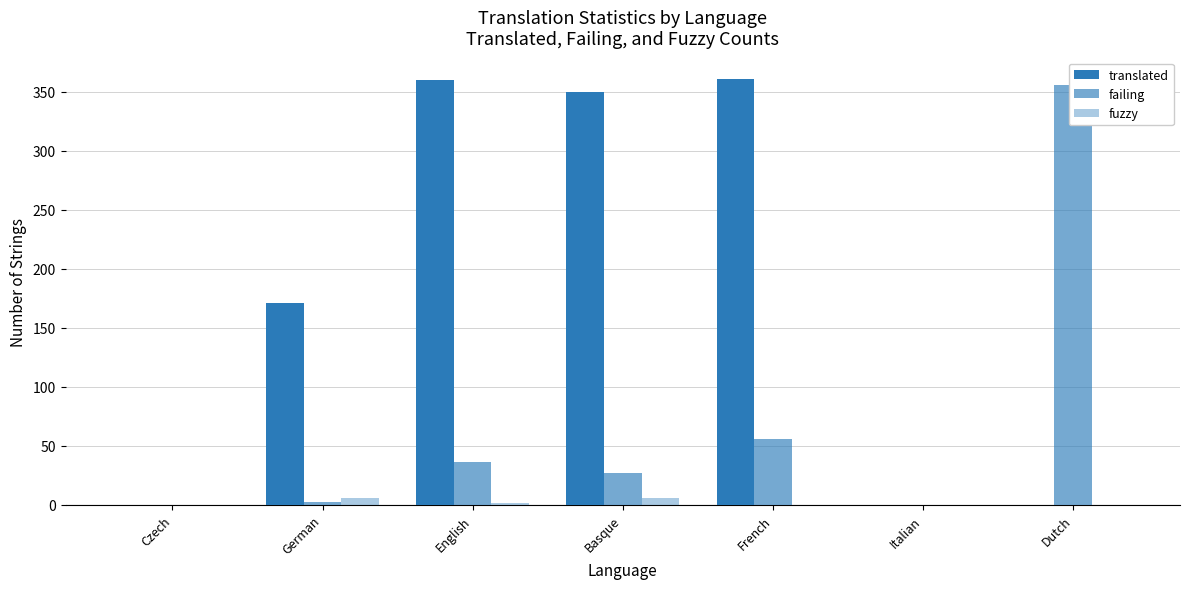

What is the total value across all series at Basque?

383